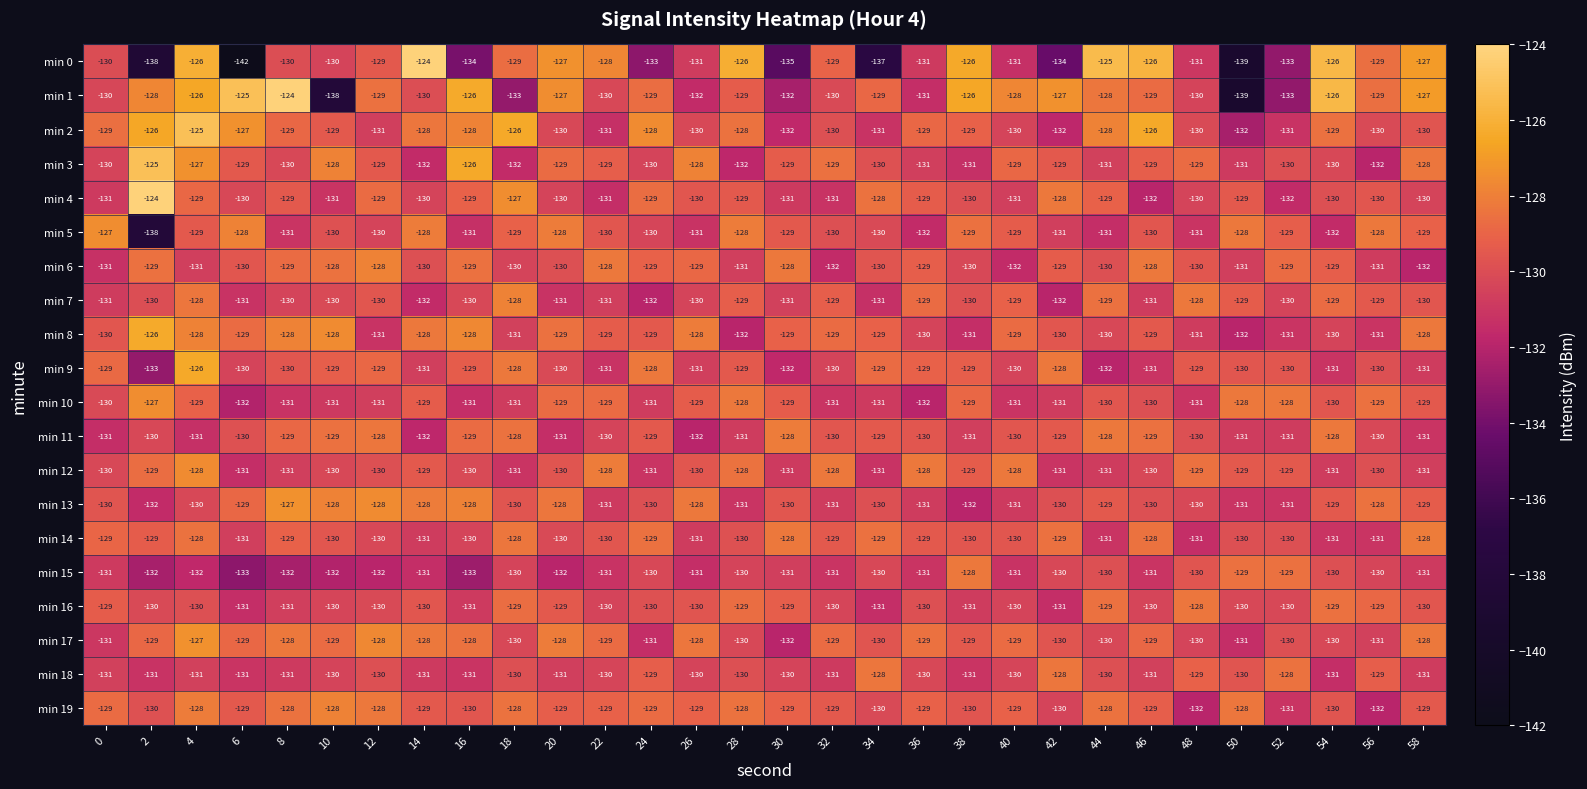

What is the sum of all min 5 values?

-3896